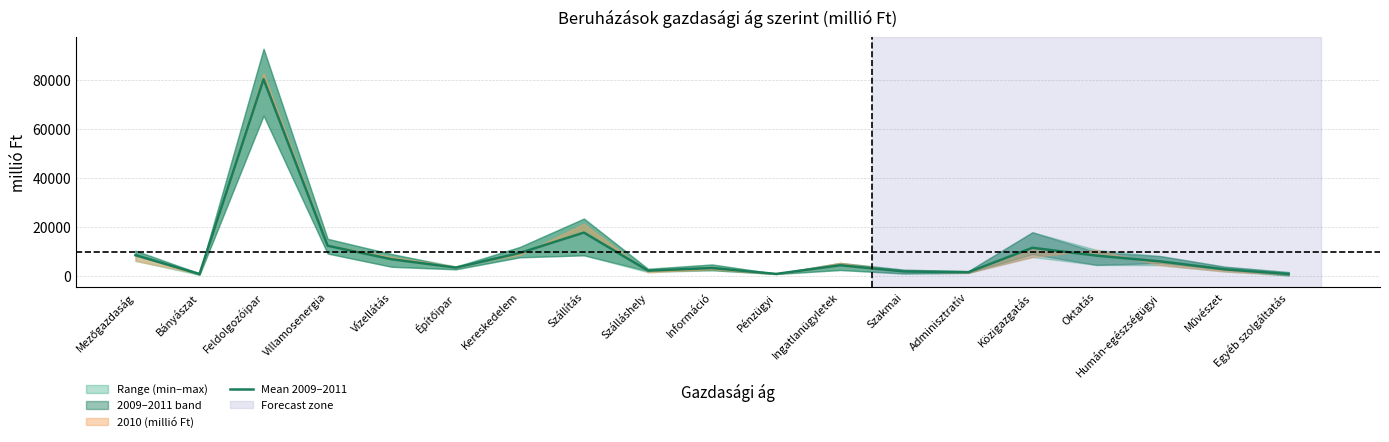

What is the sum of all values?

183849.7